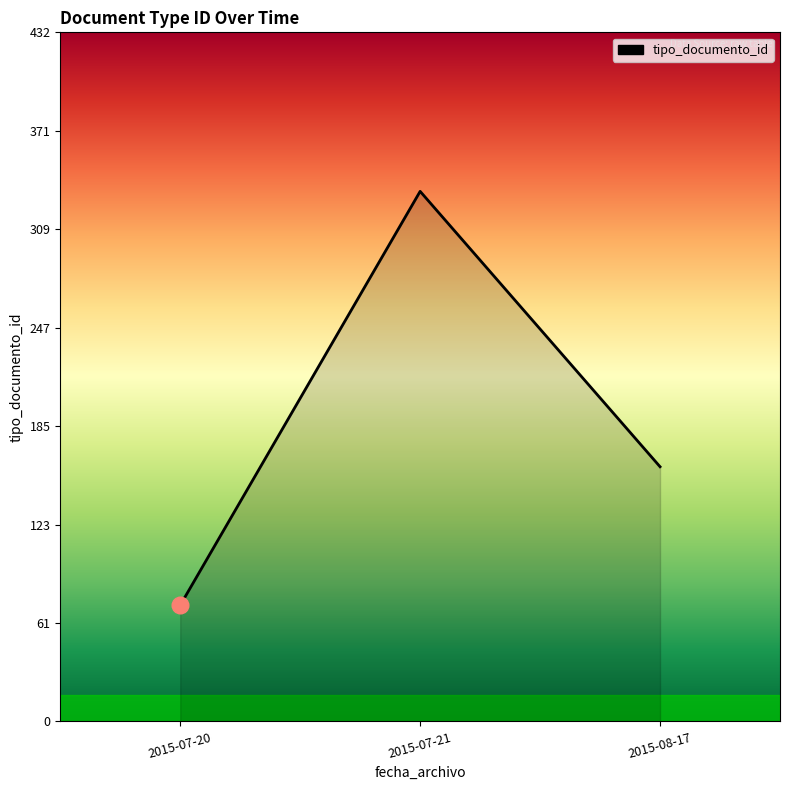

Read the value at 2015-07-21, to the nearest 10.

330